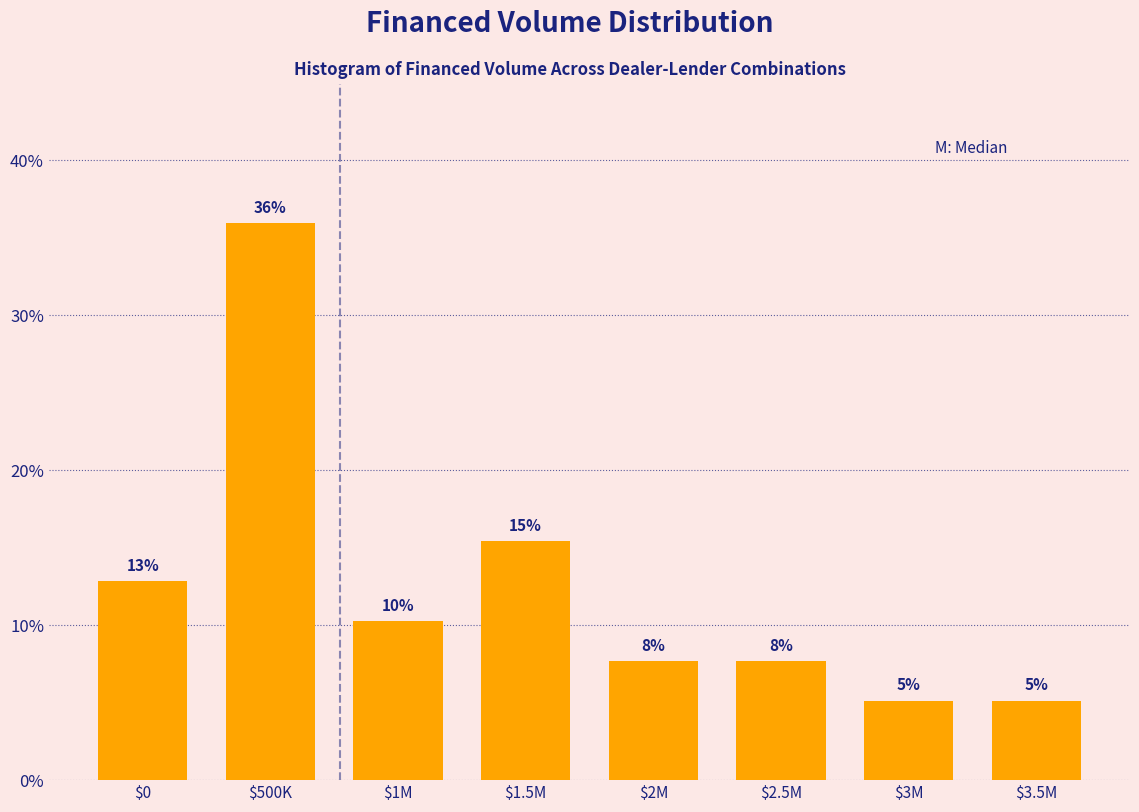

How many bars are there in total?

8